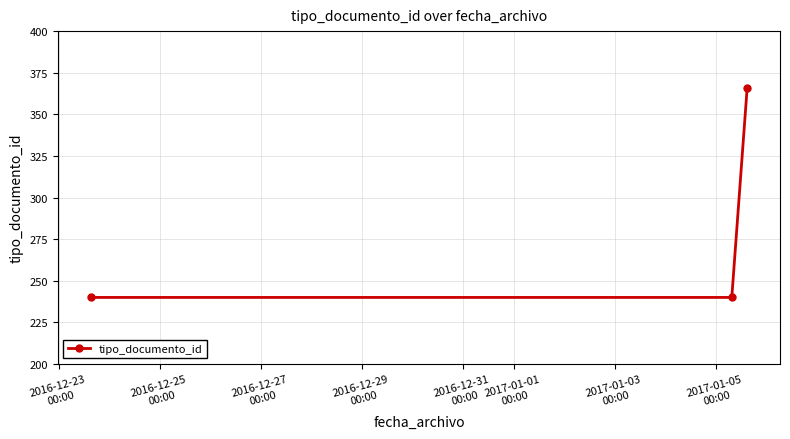

What is the difference between the maximum and second lowest values?

126